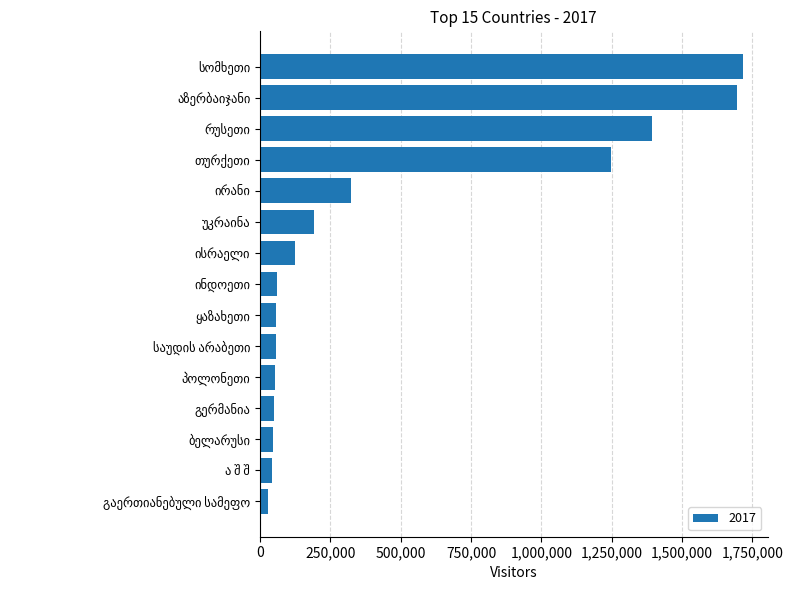

Are the bars grouped side by side (vs. stacked)?

No